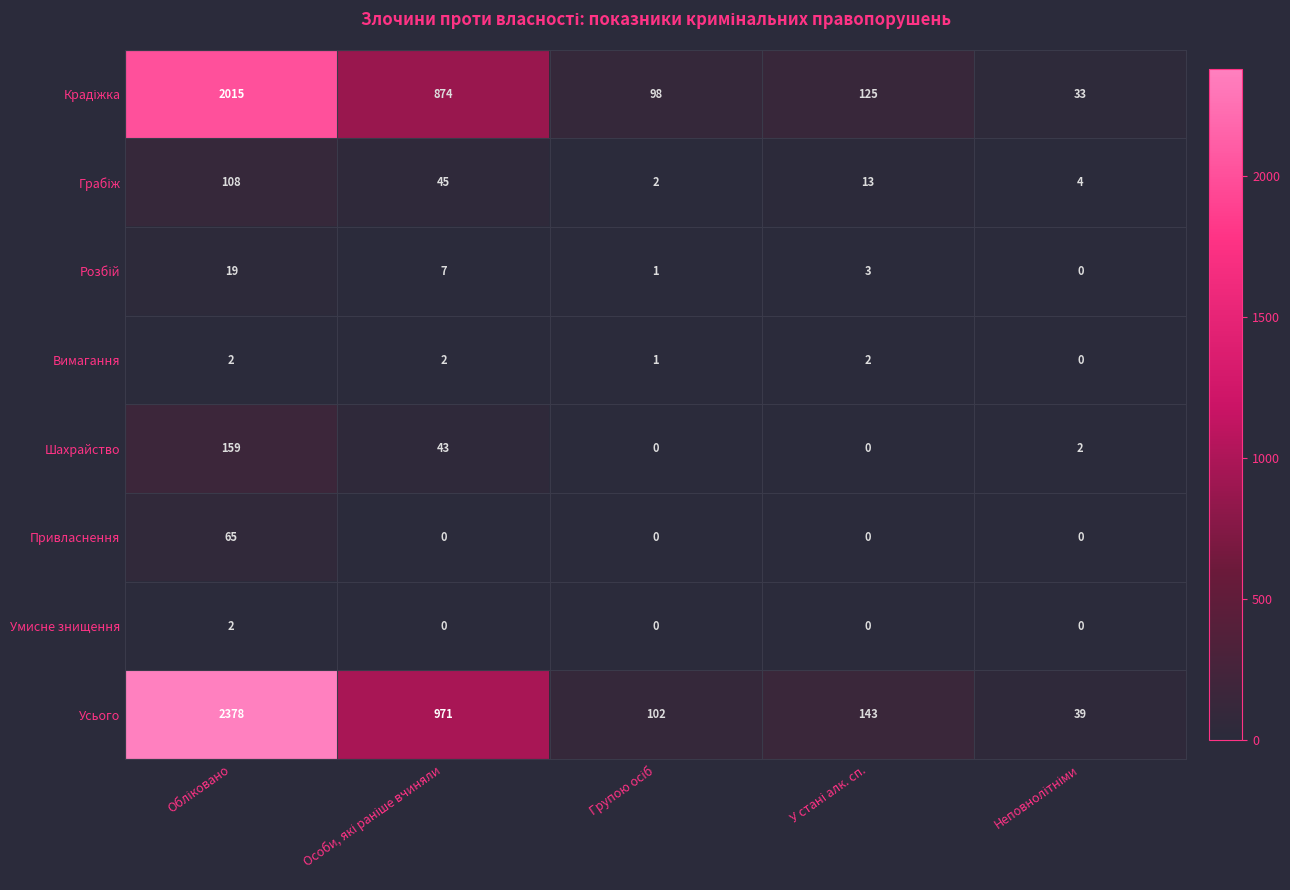

At how many categories does at least one series exceed 5?

5